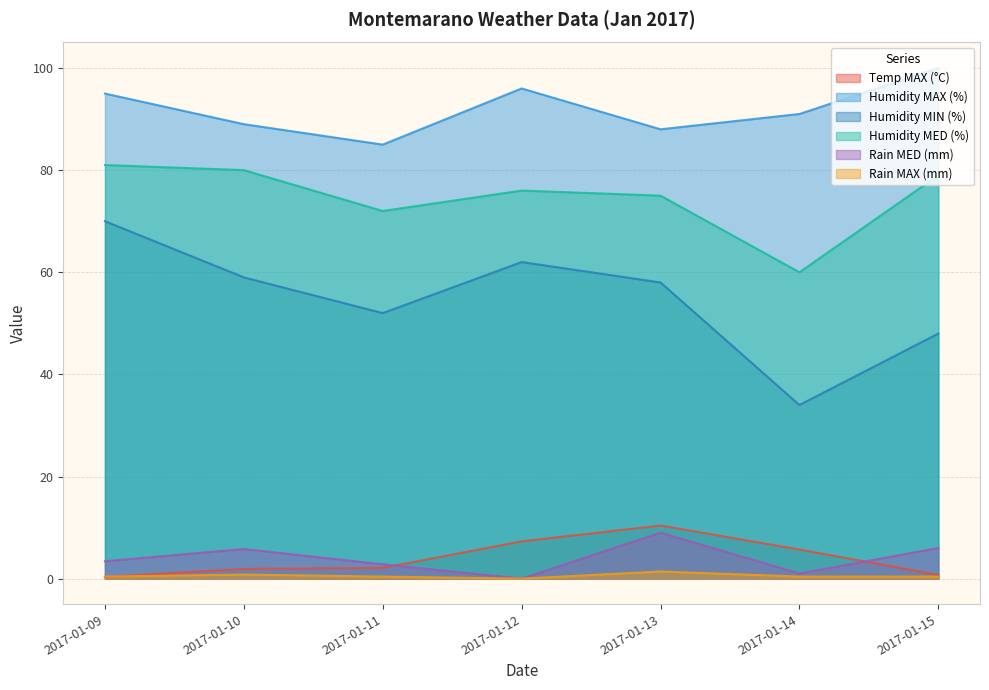

What is the minimum value for Temp MAX (°C)?

0.3